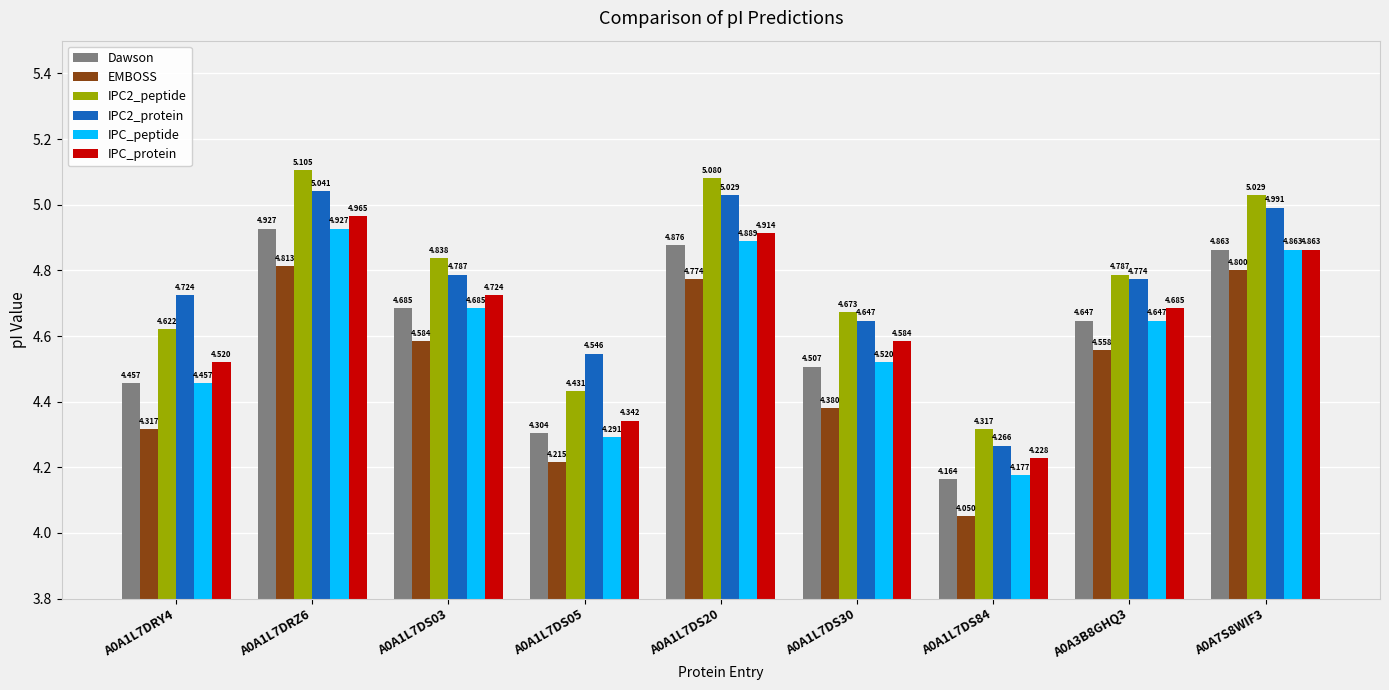

How many data points does each series have?

9